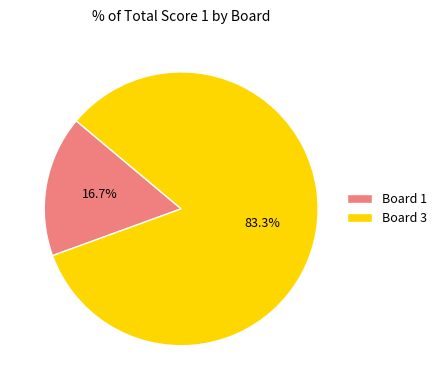

Is it true that Board 1 is 17% of the pie?

True